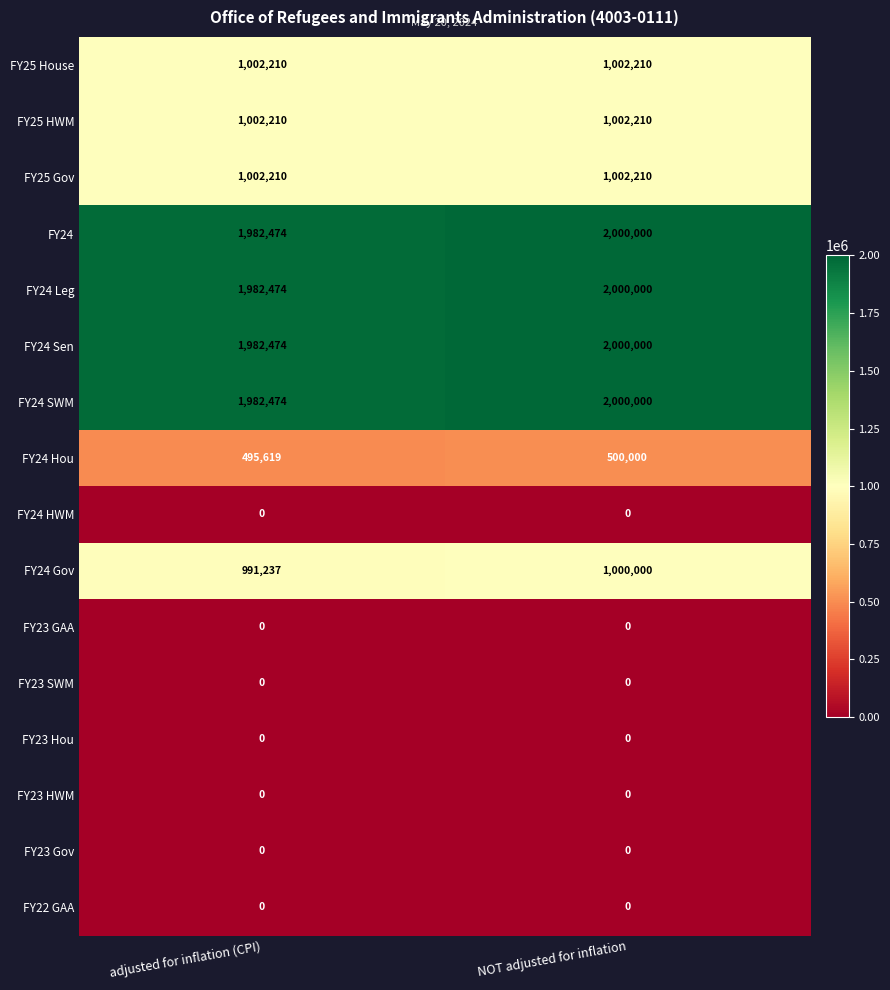

At which label is FY24 Gov closest to 995618?

adjusted for inflation (CPI)